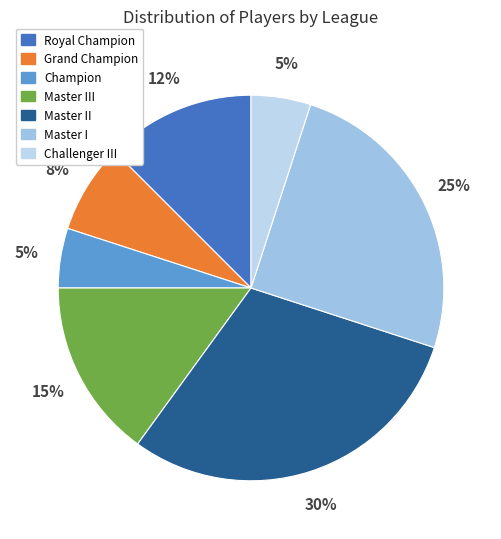

To the nearest percent, what is the difference between the largest and smallest slice percentages?

25%